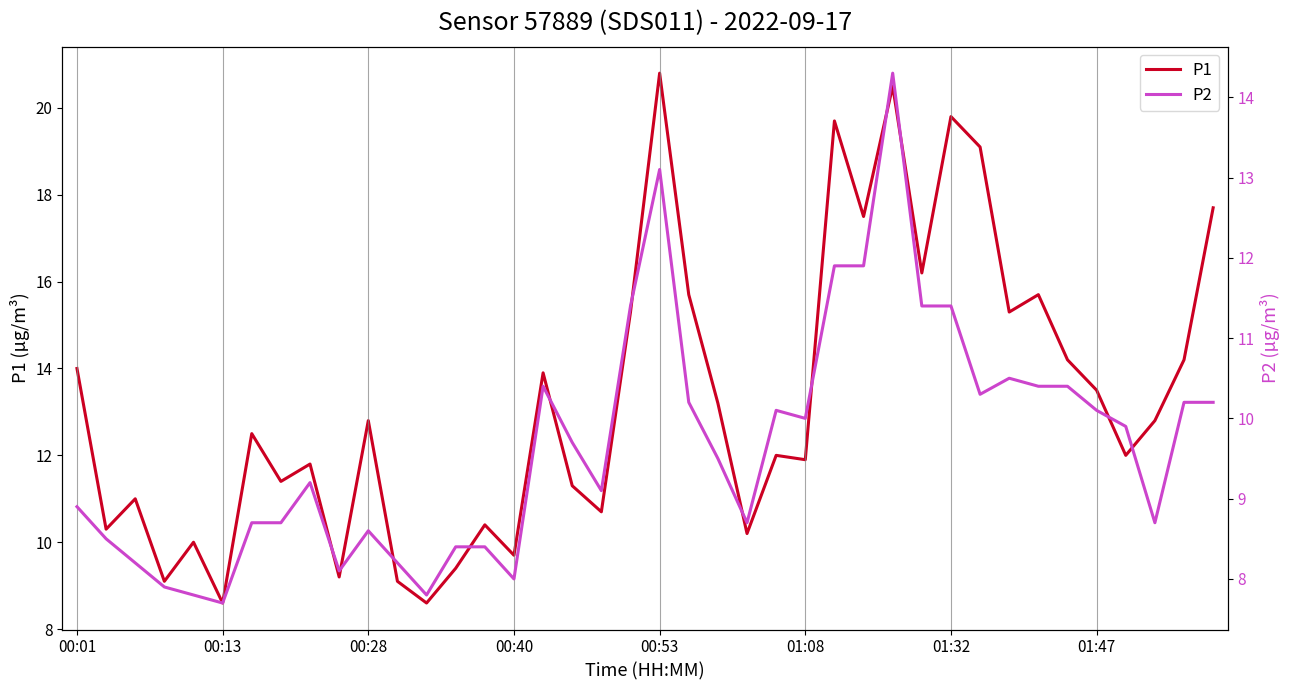

Reading right to left, what are all the values shown in this chart?

P1: 17.7	14.2	12.8	12.0	13.5	14.2	15.7	15.3	19.1	19.8	16.2	20.5	17.5	19.7	11.9	12.0	10.2	13.2	15.7	20.8	15.3	10.7	11.3	13.9	9.7	10.4	9.4	8.6	9.1	12.8	9.2	11.8	11.4	12.5	8.6	10.0	9.1	11.0	10.3	14.0
P2: 10.2	10.2	8.7	9.9	10.1	10.4	10.4	10.5	10.3	11.4	11.4	14.3	11.9	11.9	10.0	10.1	8.7	9.5	10.2	13.1	11.4	9.1	9.7	10.4	8.0	8.4	8.4	7.8	8.2	8.6	8.1	9.2	8.7	8.7	7.7	7.8	7.9	8.2	8.5	8.9